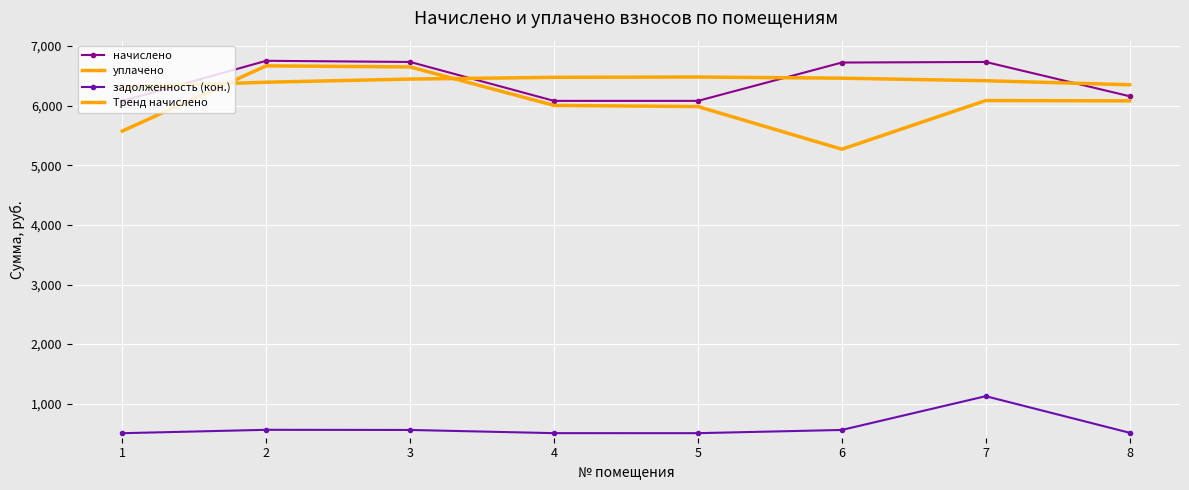

Which series has the largest range (max minus min)?

уплачено